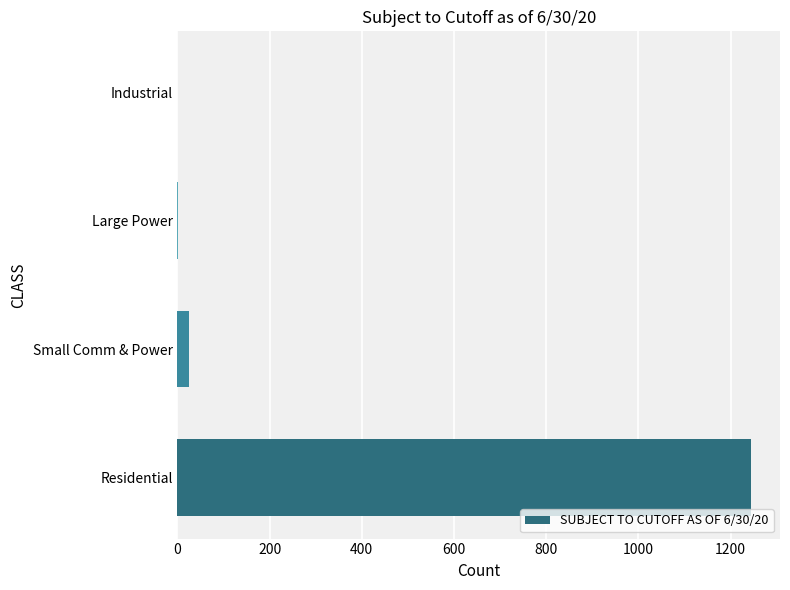

What is the greatest value displayed?

1245